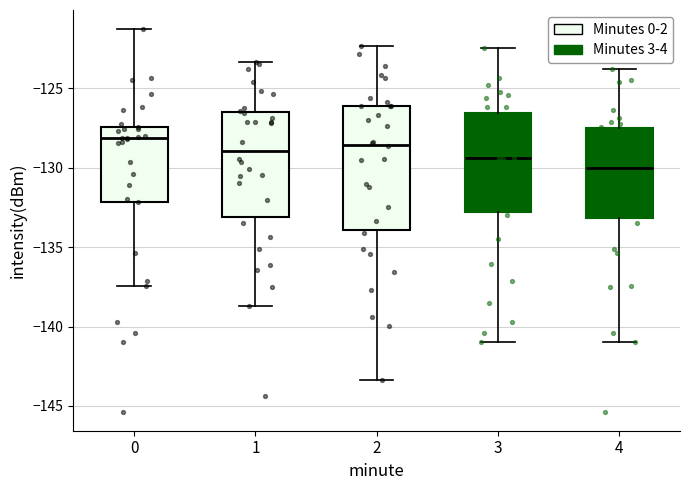

Reading left to right, read every box against the y-axis: the position of its median line, the range the box covers, and the ends of its whiskers. The values are not printed on the chart, so give them approximately, as read against the axis.

0: median -128.0, box -132.0 to -127.5, whiskers -137.5 to -121.5
1: median -129.0, box -133.0 to -126.5, whiskers -138.5 to -123.5
2: median -128.5, box -134.0 to -126.0, whiskers -143.5 to -122.5
3: median -129.5, box -133.0 to -126.5, whiskers -141.0 to -122.5
4: median -130.0, box -133.0 to -127.5, whiskers -141.0 to -124.0